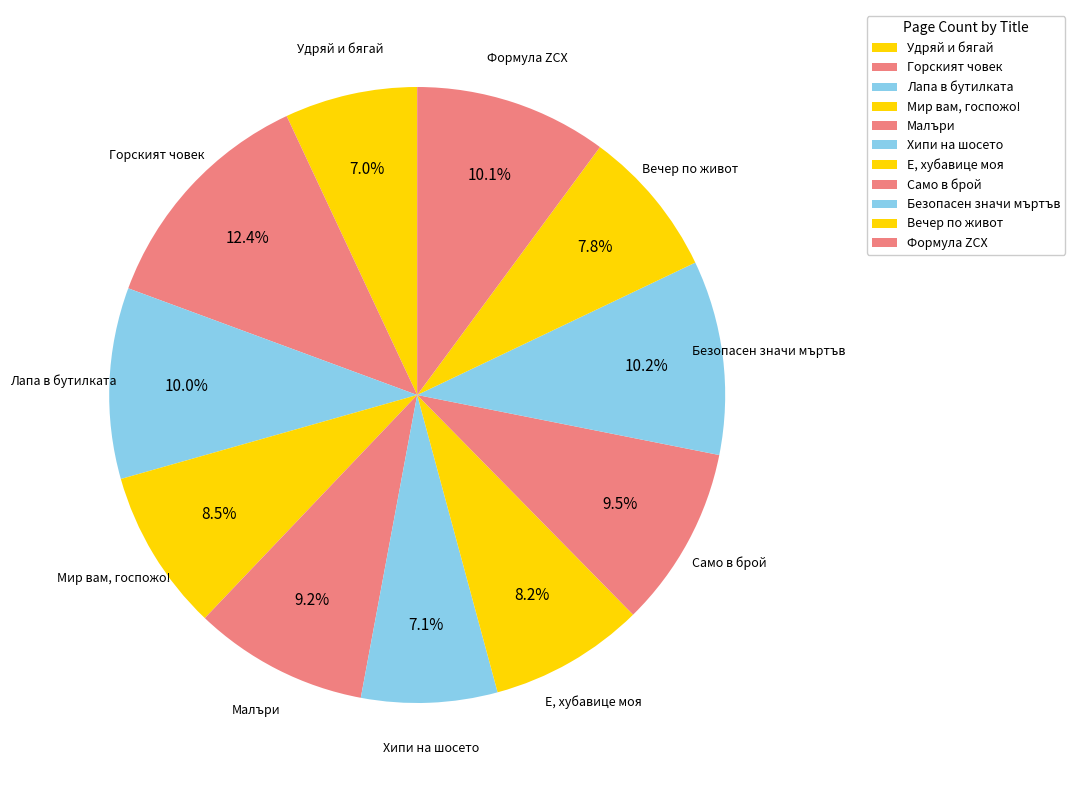

To the nearest percent, what is the difference between the Малъри and Формула ZCX slice percentages?

1%